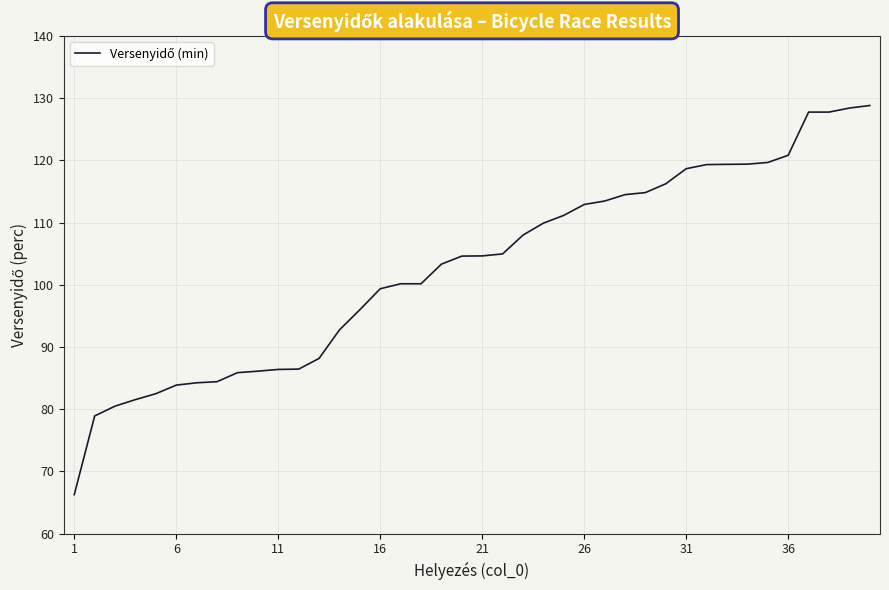

What is the difference between the maximum and minimum values?

62.6